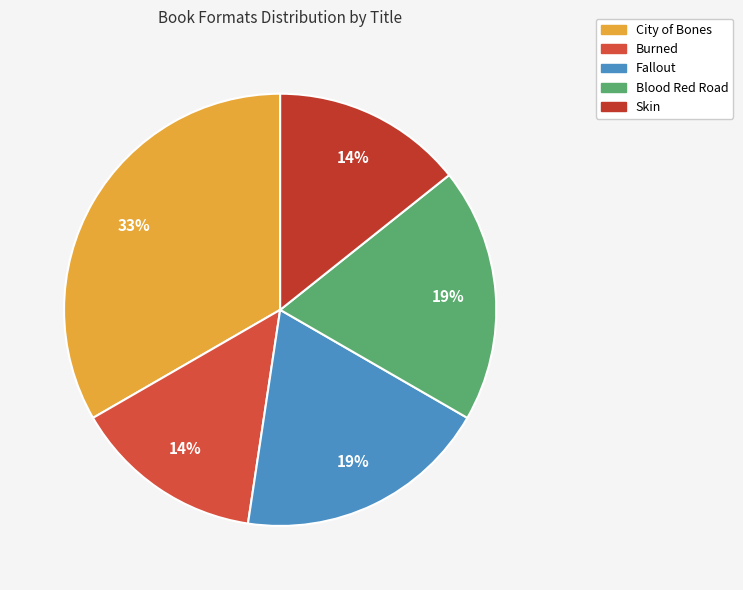

To the nearest percent, what is the difference between the Fallout and Burned slice percentages?

5%